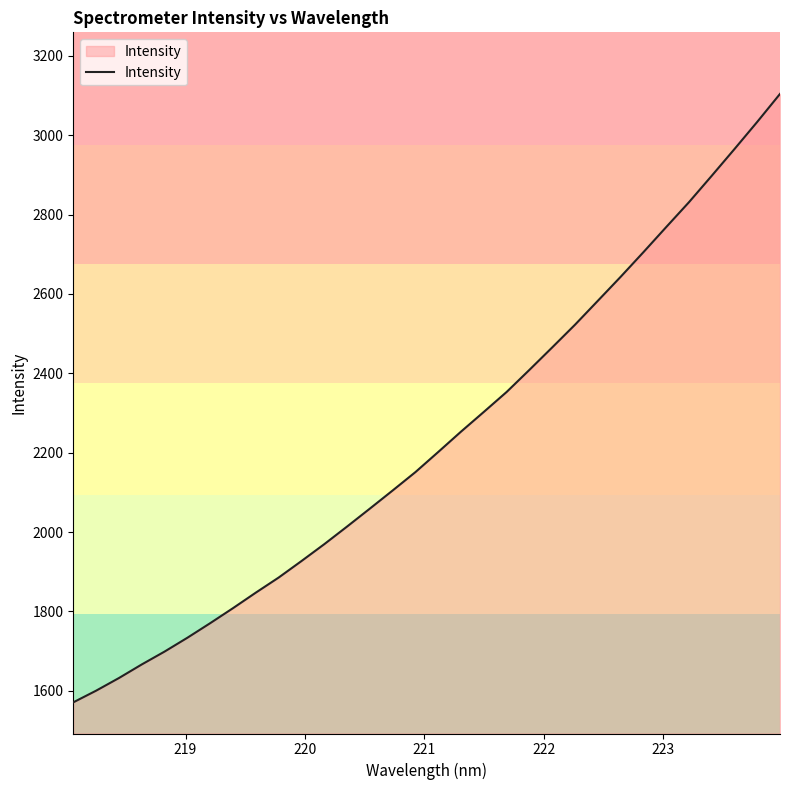

What is the sum of all values?

71476.6